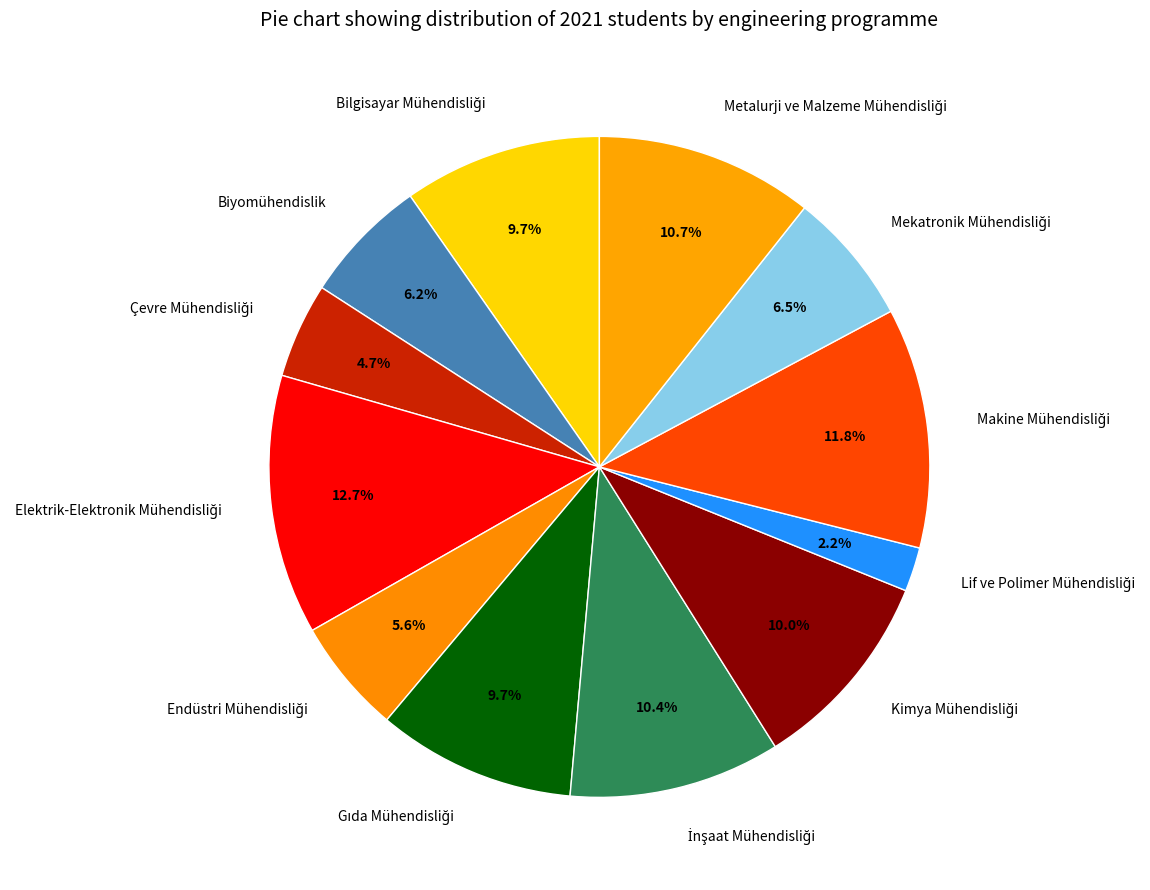

Is there any slice that represents more than half of the pie?

No